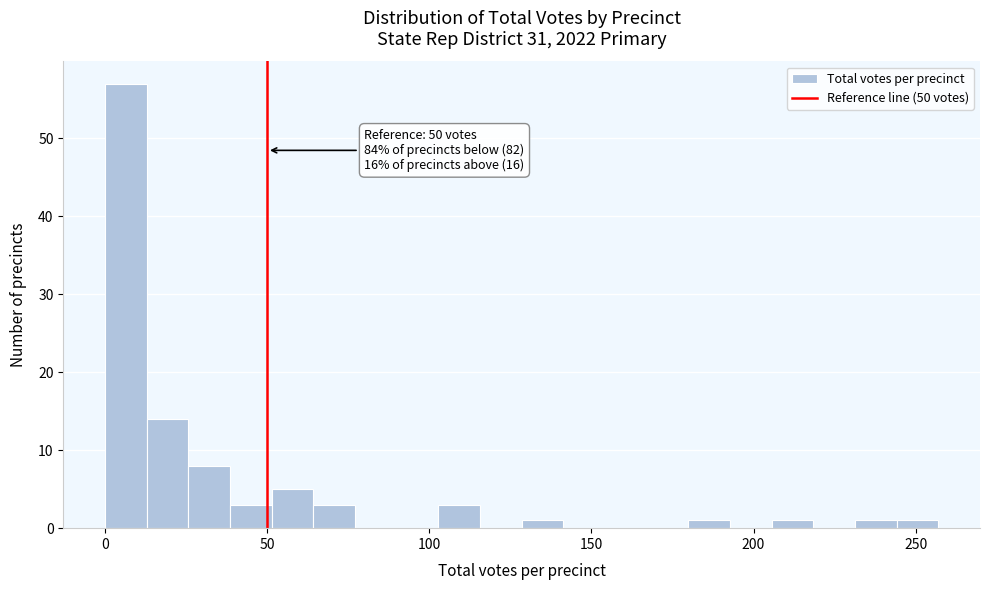

Around what value on the x-axis is the tallest bar? Give the approximate position of its centre, as read against the axis.

5